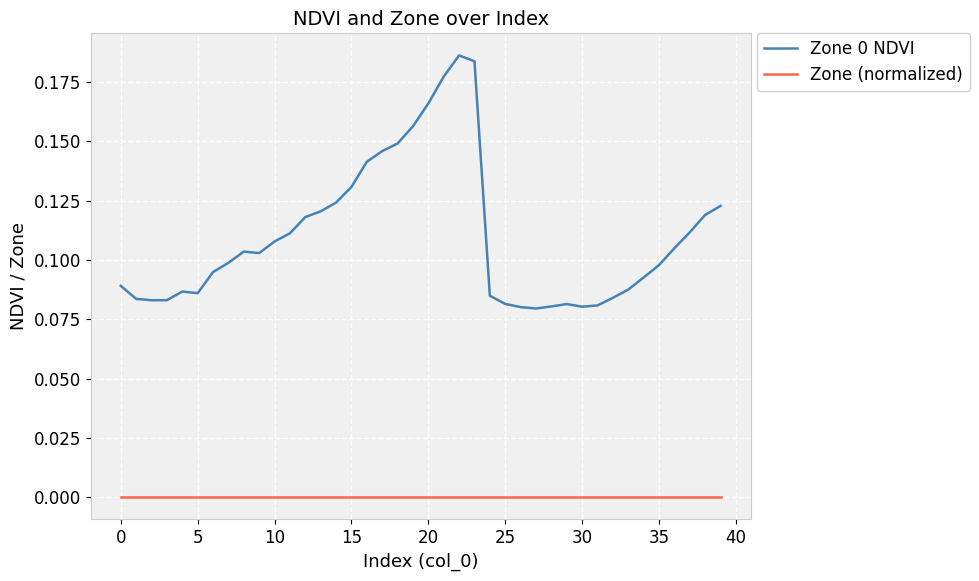

Rank the series by their maximum value, from lowest to highest.

Zone (normalized), Zone 0 NDVI